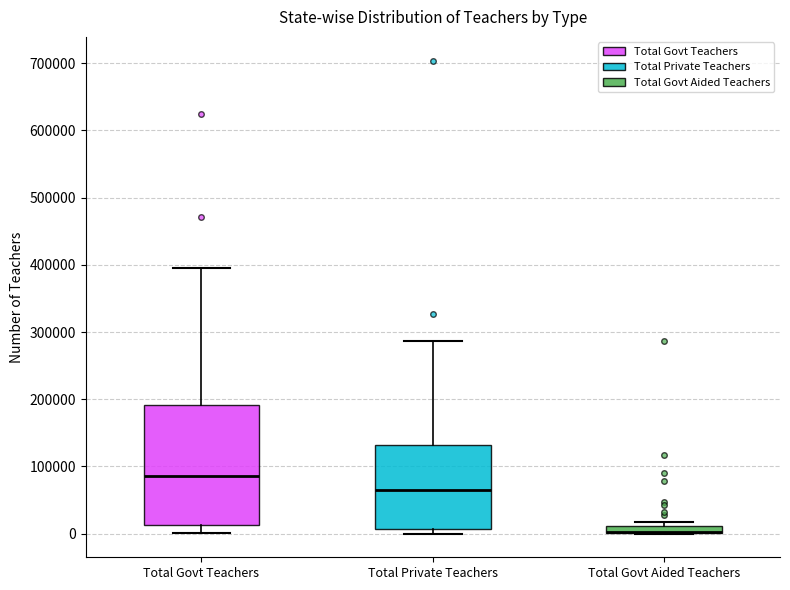

Comparing the boxes themselves (not the whiskers), which one is the tallest?

Total Govt Teachers